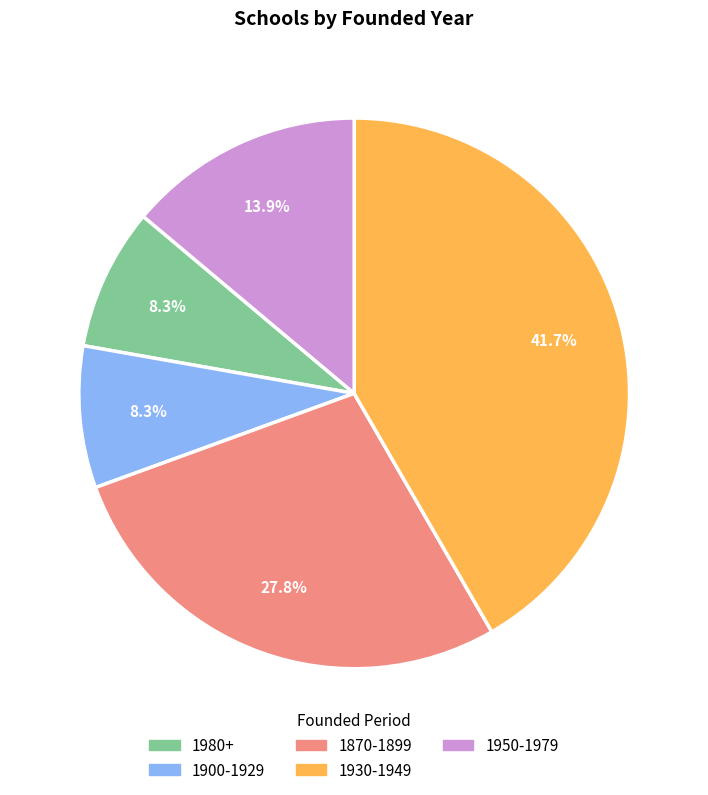

What is the total percentage of 1950-1979 and 1980+?

22.2%